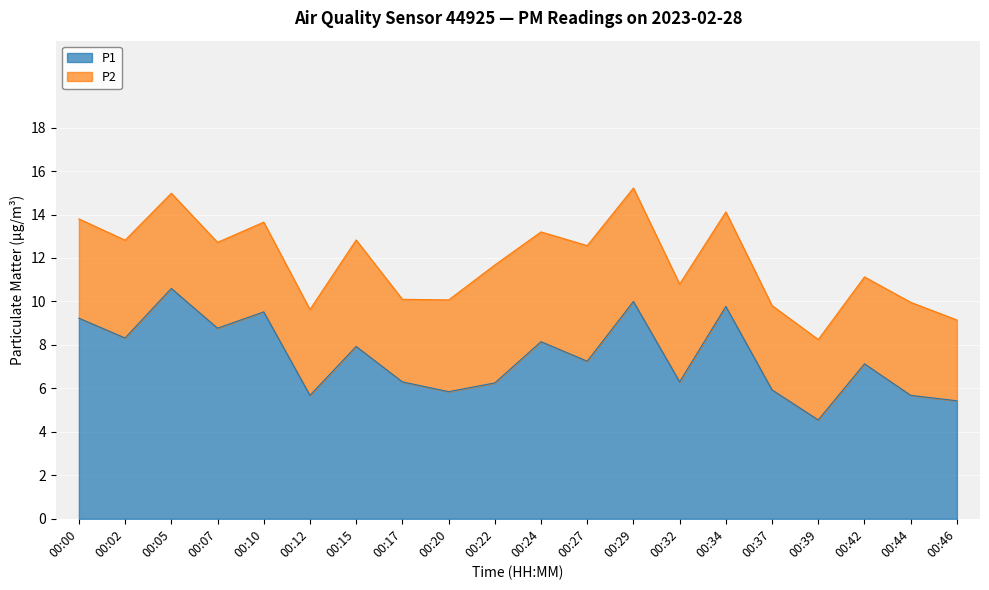

How many values exceed 7?

11